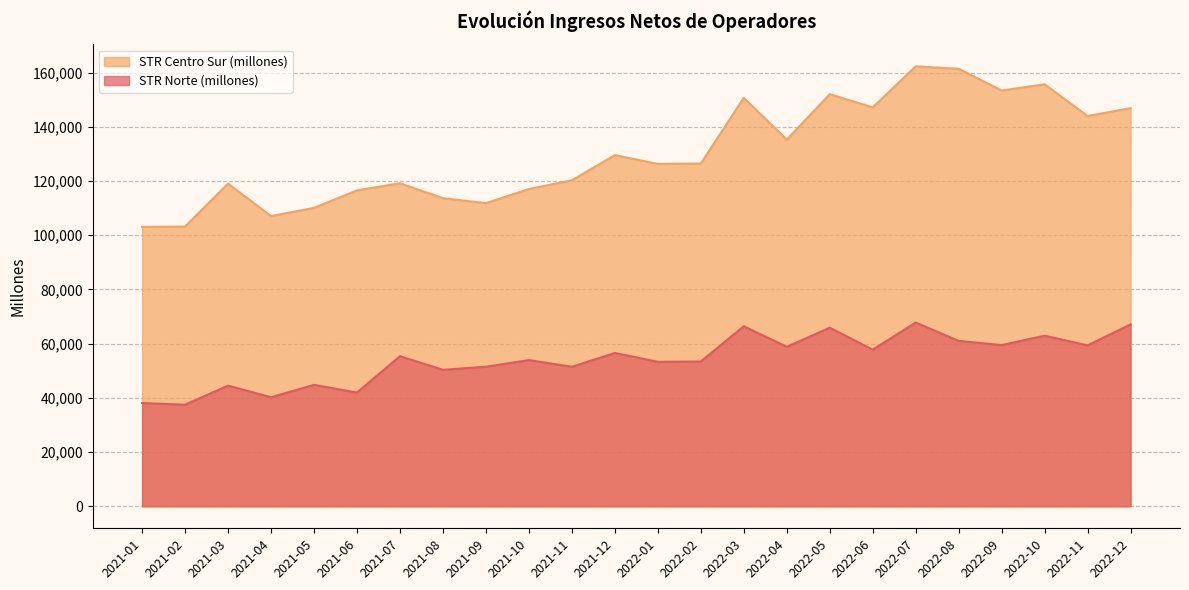

What is the average value of the STR Centro Sur (millones) series?

130478.6